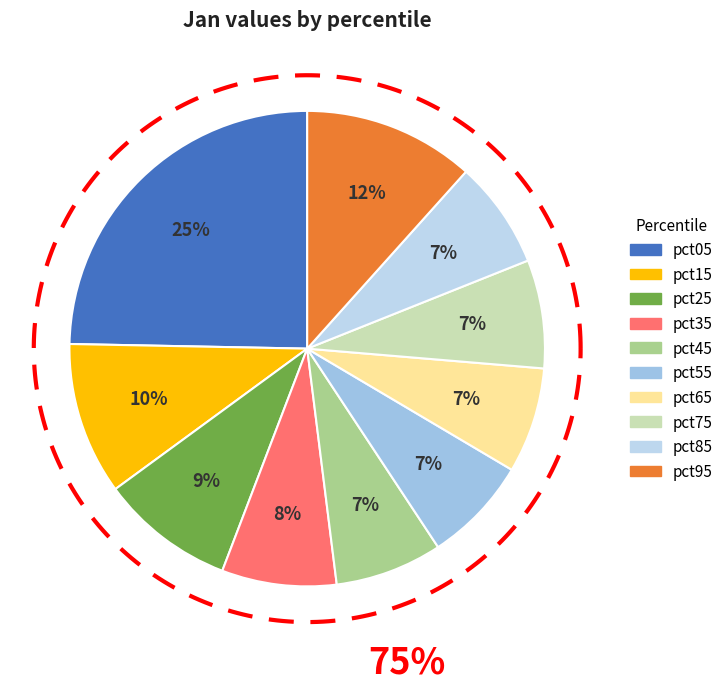

What is the total percentage of pct35 and pct95?

19.4%